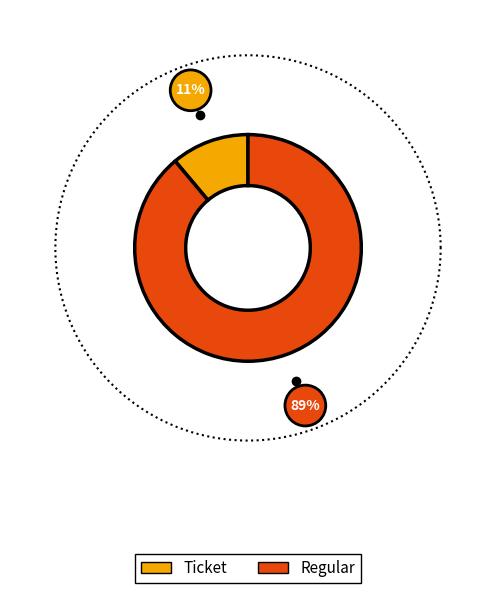

How many slices are in this pie chart?

2